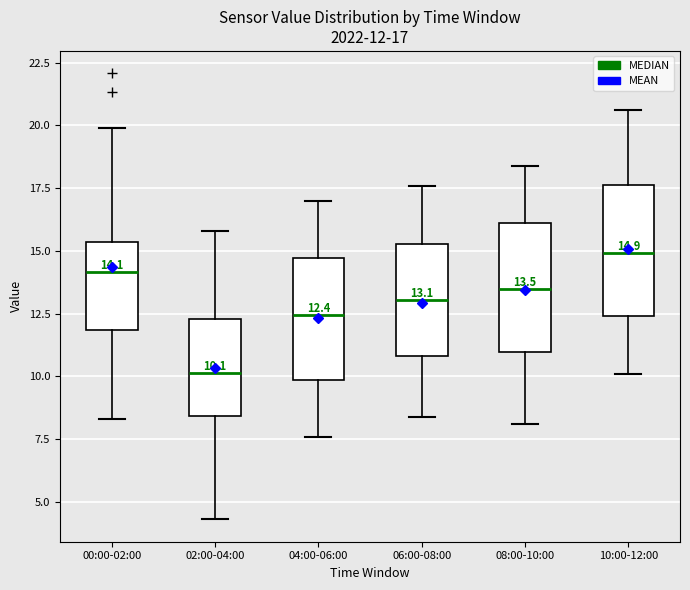

Which box's median line is the lowest?

02:00-04:00